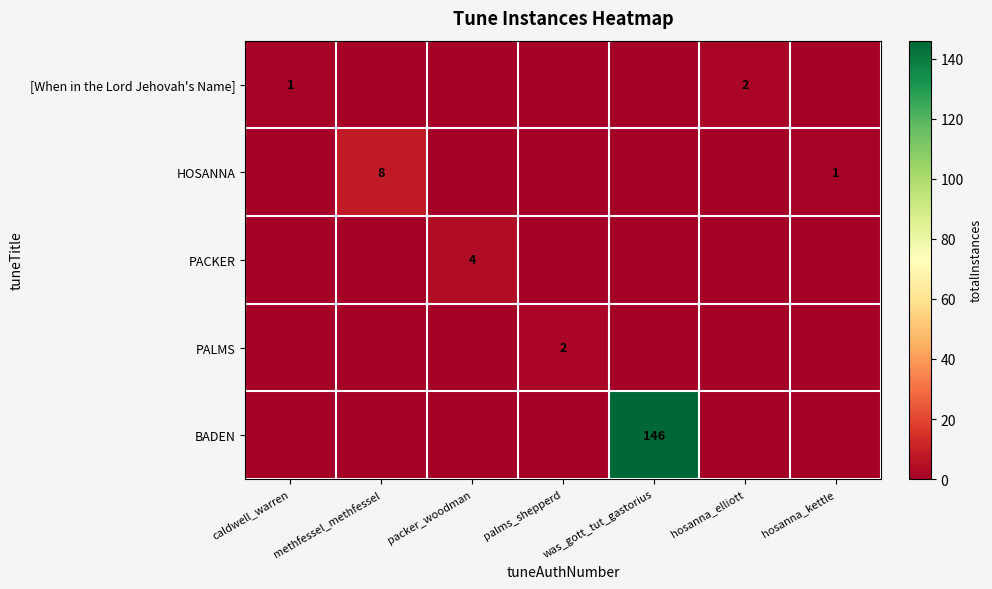

Is it true that PACKER equals 4 at packer_woodman?

True